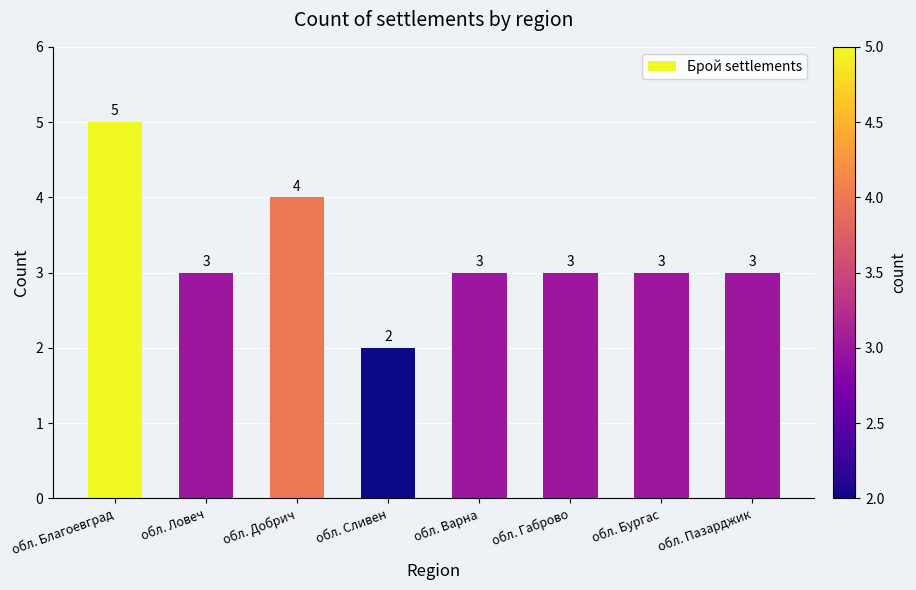

The chart shows a value of 5 at обл. Благоевград. True or false?

True